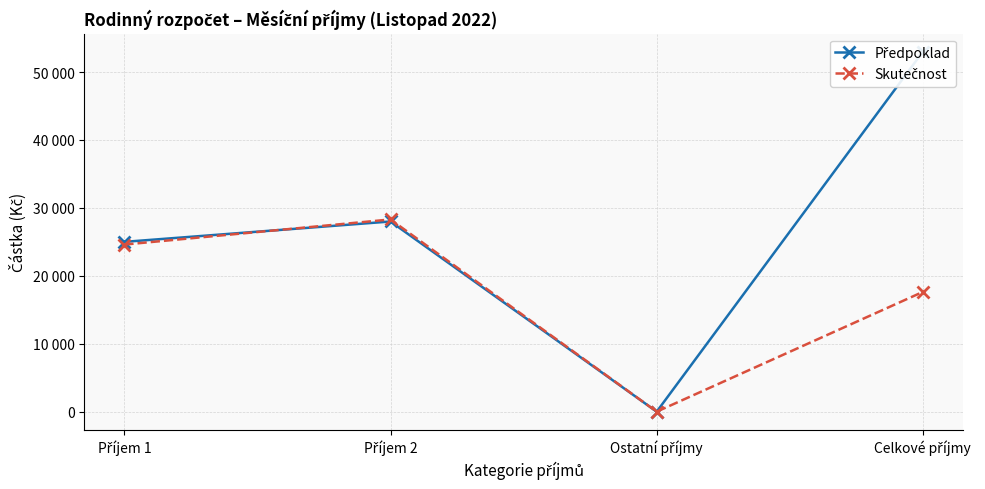

What is the maximum value for Předpoklad?

53000.0